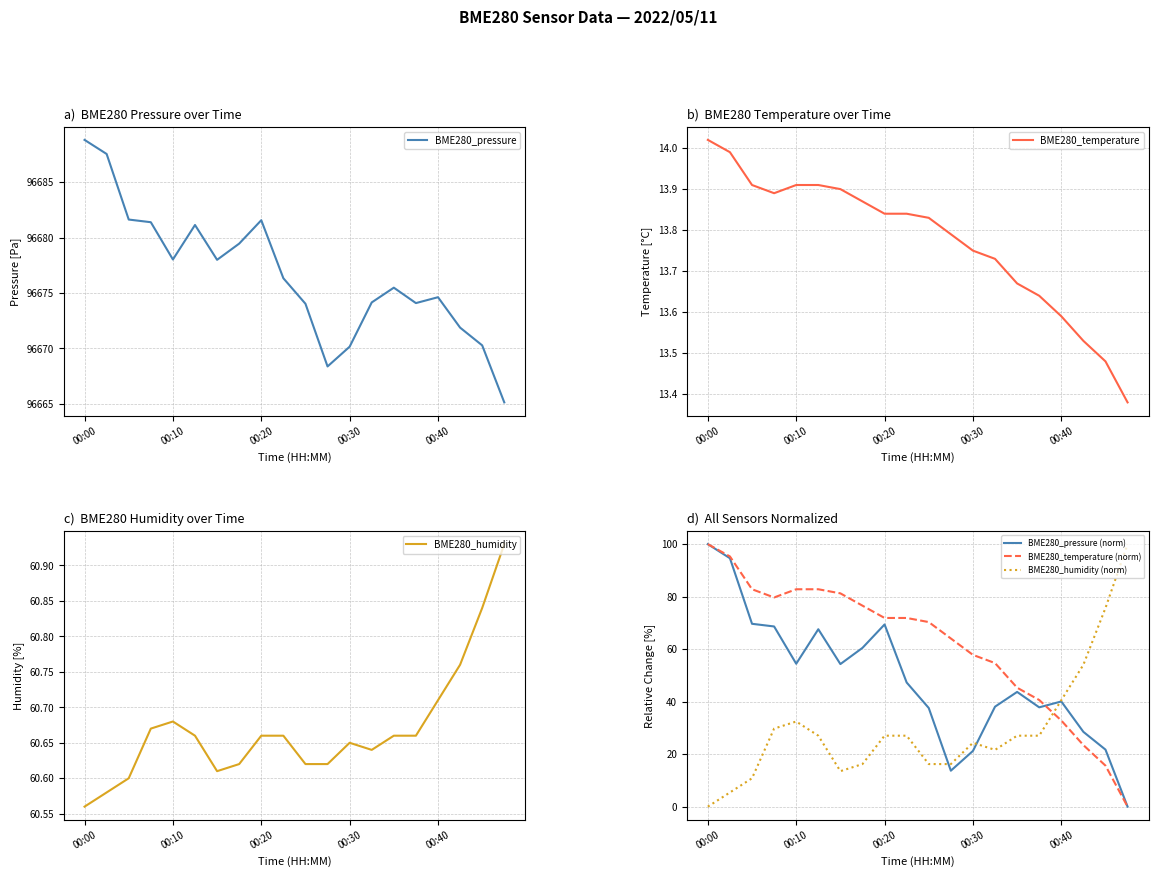

Which category has the highest value in the BME280_pressure (norm) series?

00:00